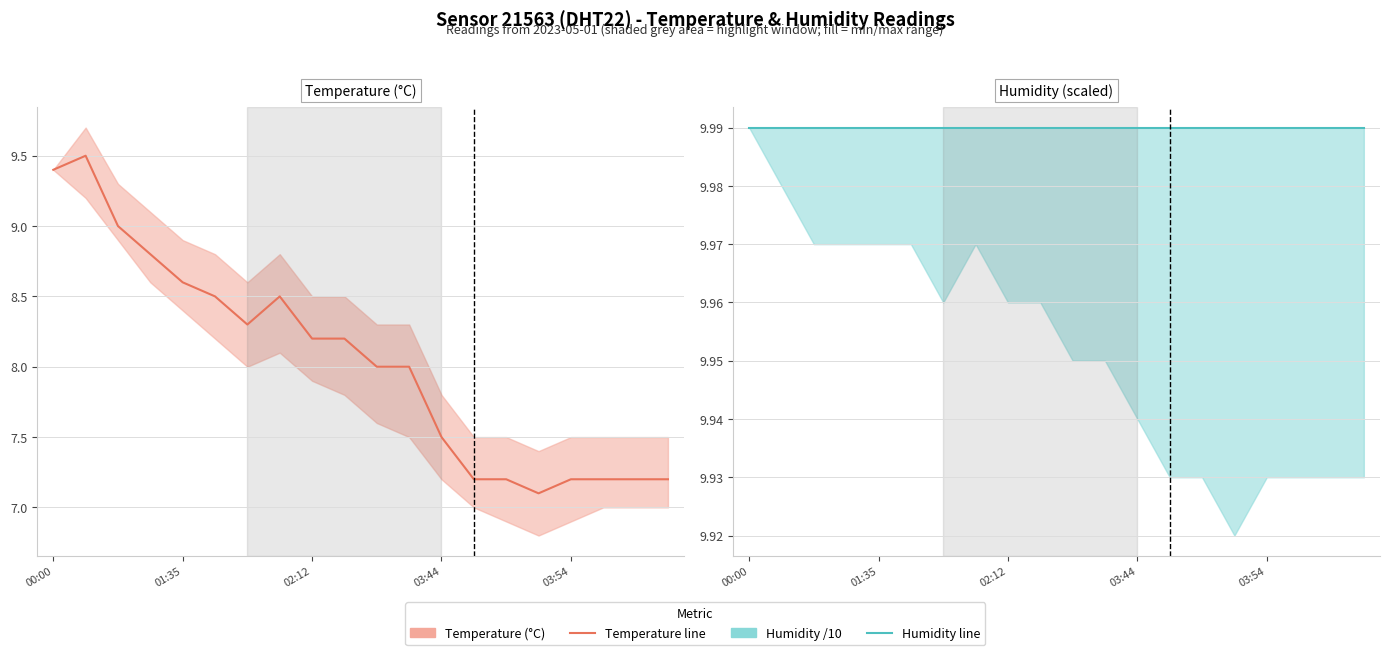

How many series are shown in this chart?

2